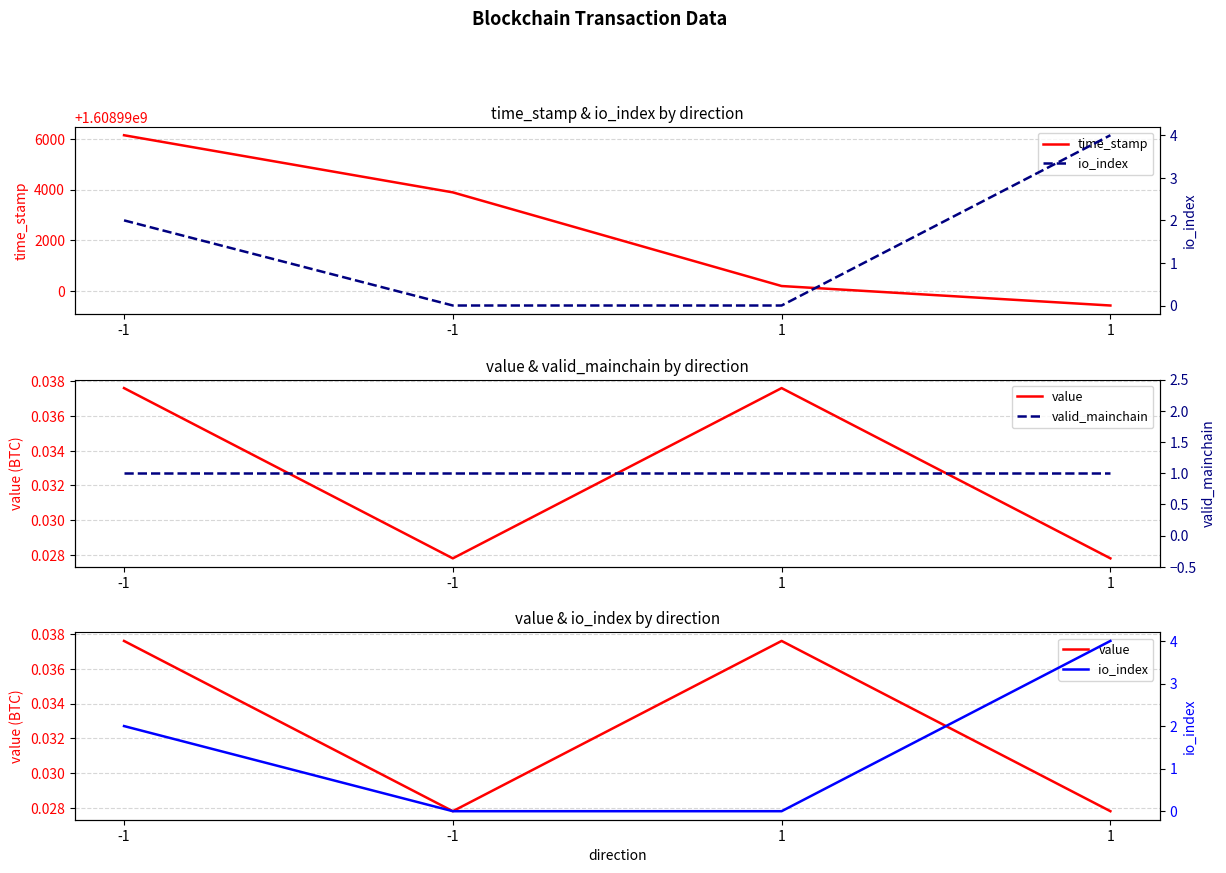

Which series has the widest spread of values?

time_stamp